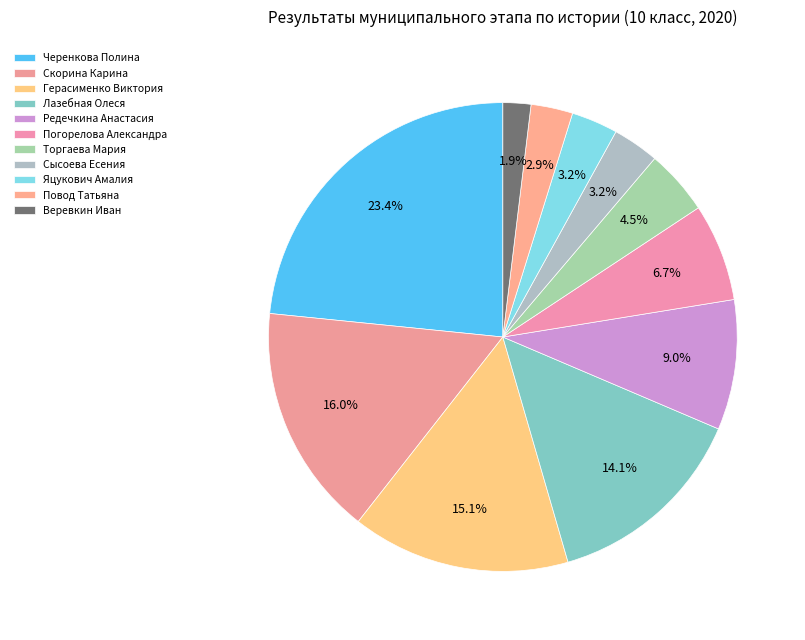

Which category has the biggest portion of the pie?

Черенкова Полина